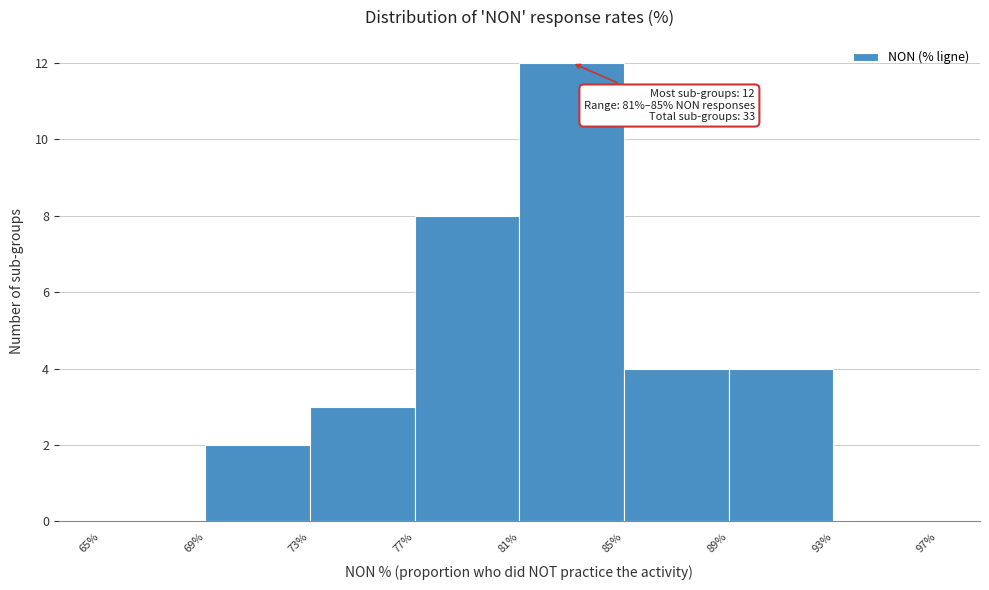

Which range on the x-axis has the tallest bar?

81% to 85%